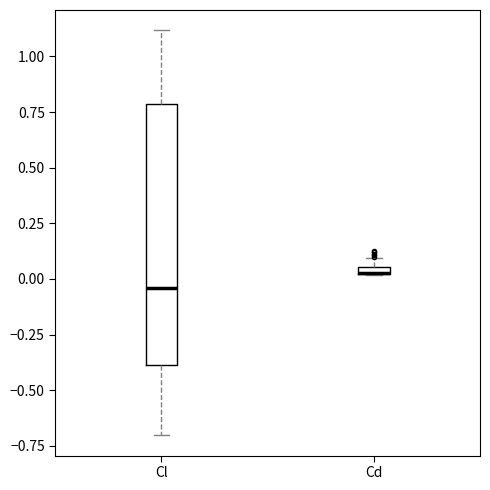

Where does the median line of the box for Cl sit on the y-axis? The values are not printed on the chart, so give them approximately, as read against the axis.

-0.05